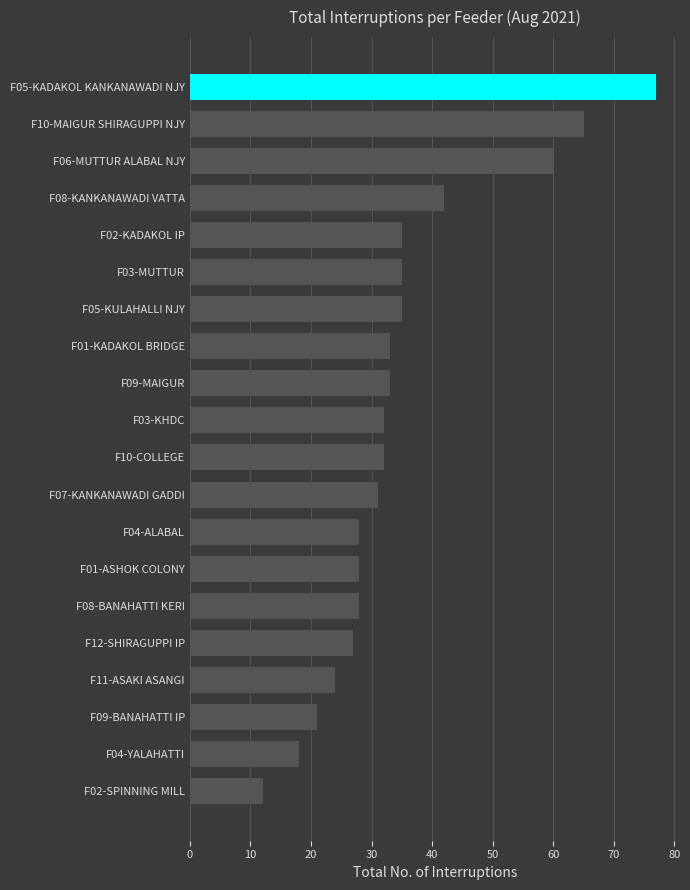

The chart shows a value of 38 at F12-SHIRAGUPPI IP. True or false?

False